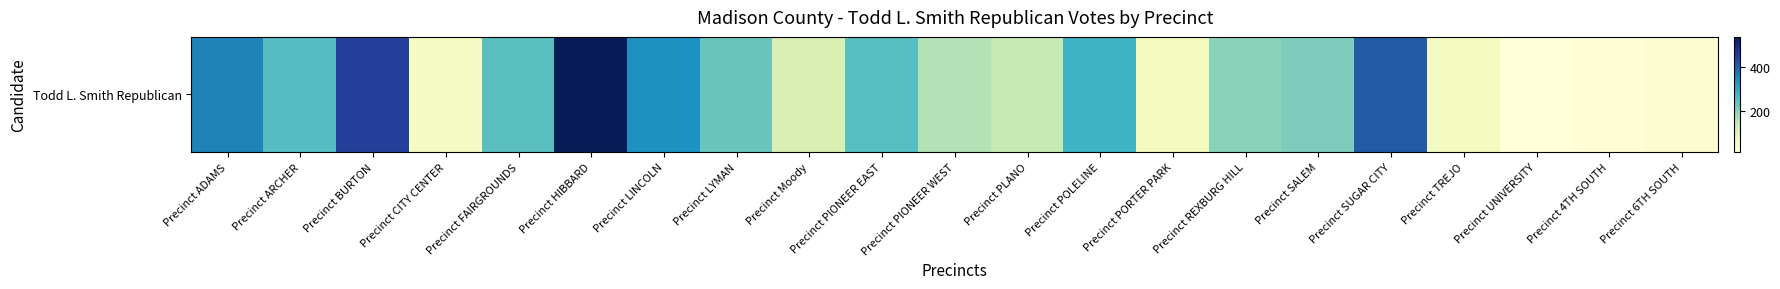

Between Precinct FAIRGROUNDS and Precinct PIONEER WEST, which is larger?

Precinct FAIRGROUNDS